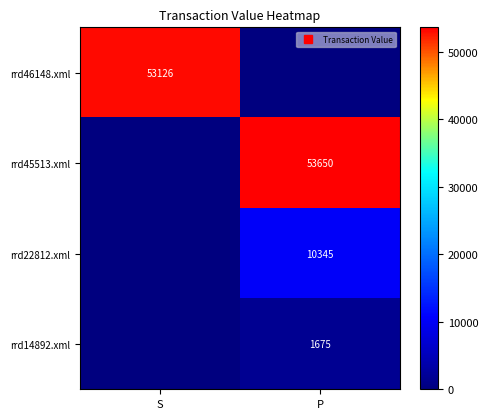

Between S and P, which is larger?

S